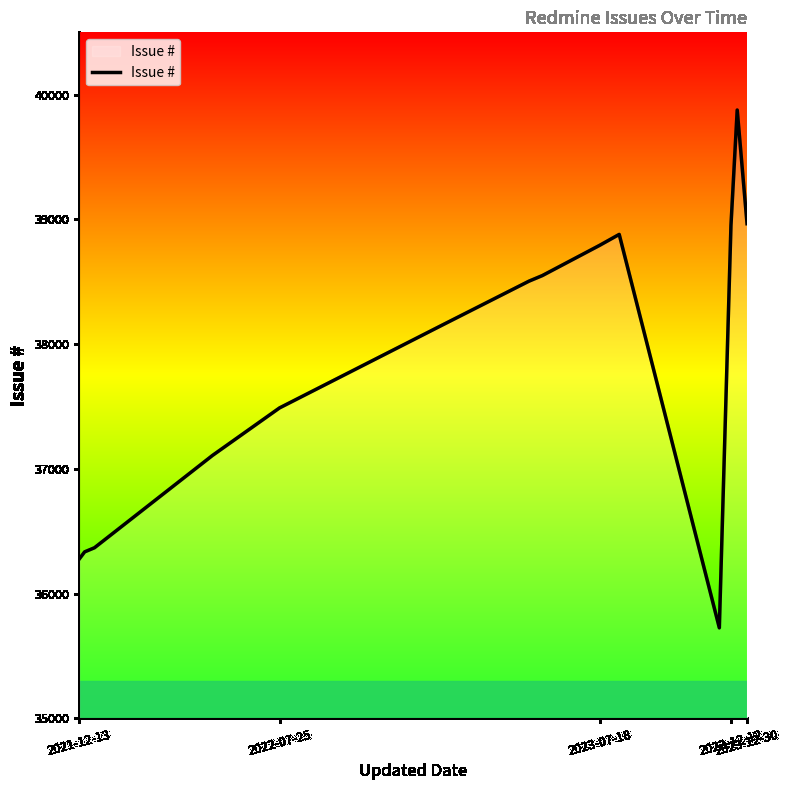

What is the minimum value shown in the chart?

35726